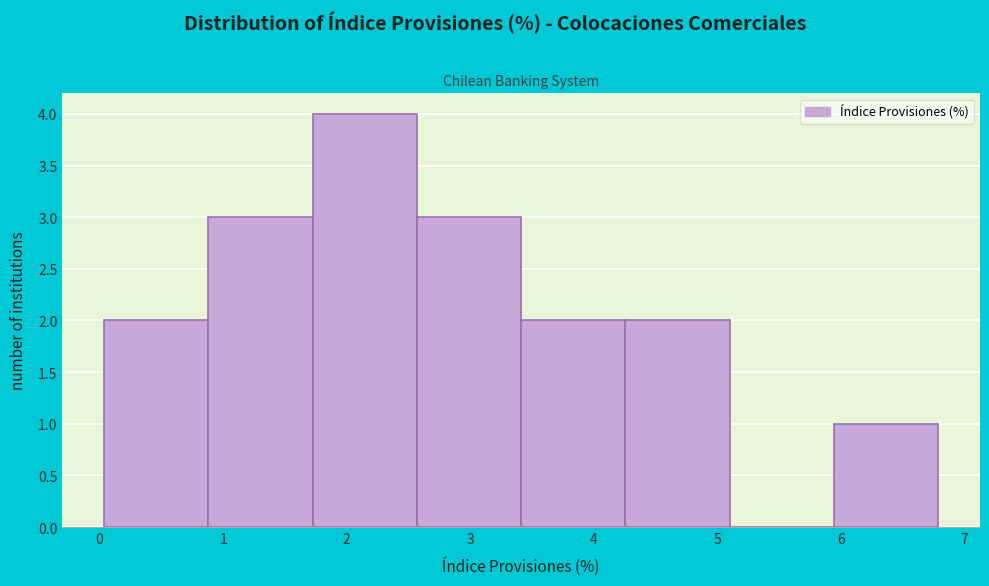

Which range on the x-axis has the tallest bar?

1.7 to 2.6